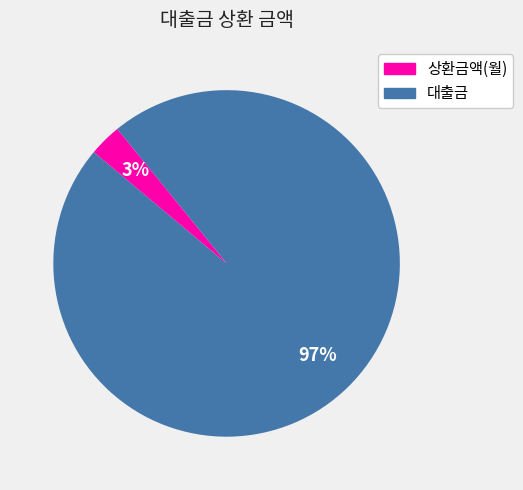

Count the number of slices in the pie.

2